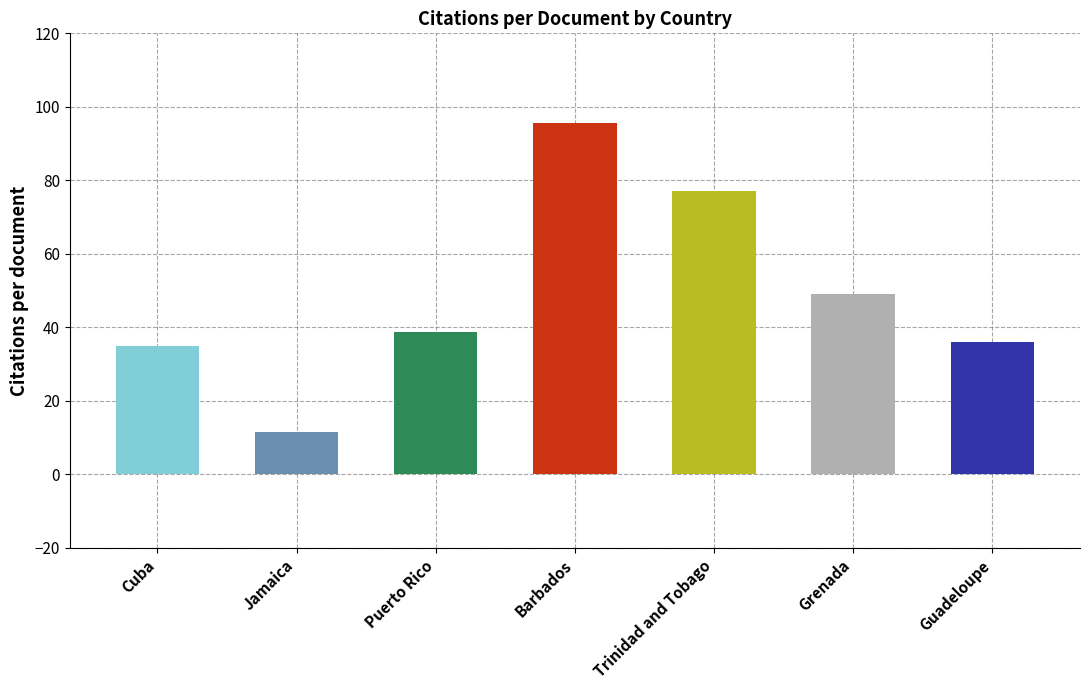

What is the label of the 7th bar from the right?

Cuba